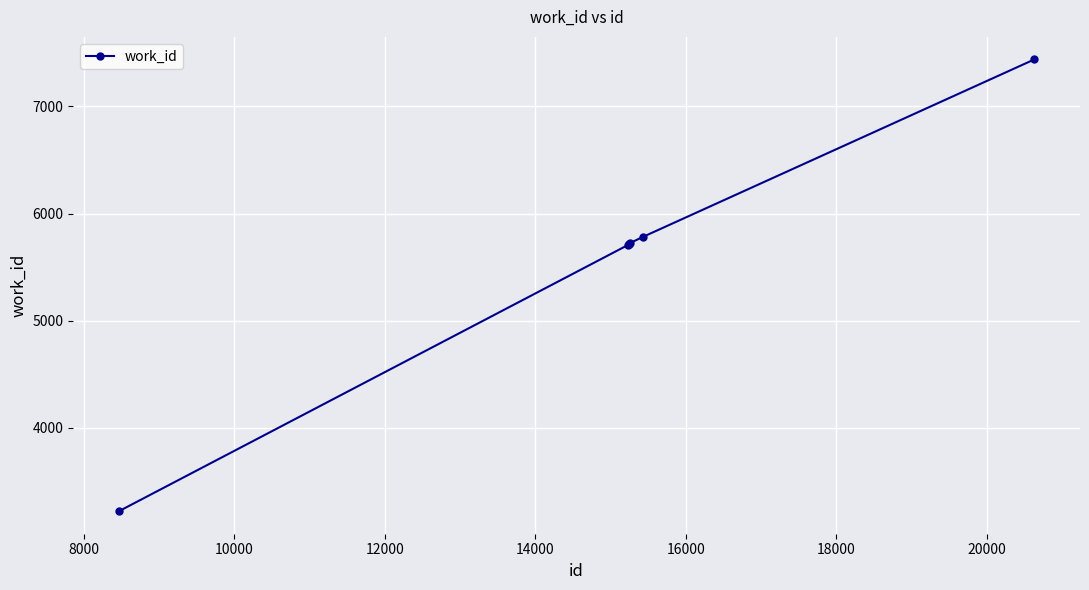

What is the difference between the maximum and minimum values?

4214